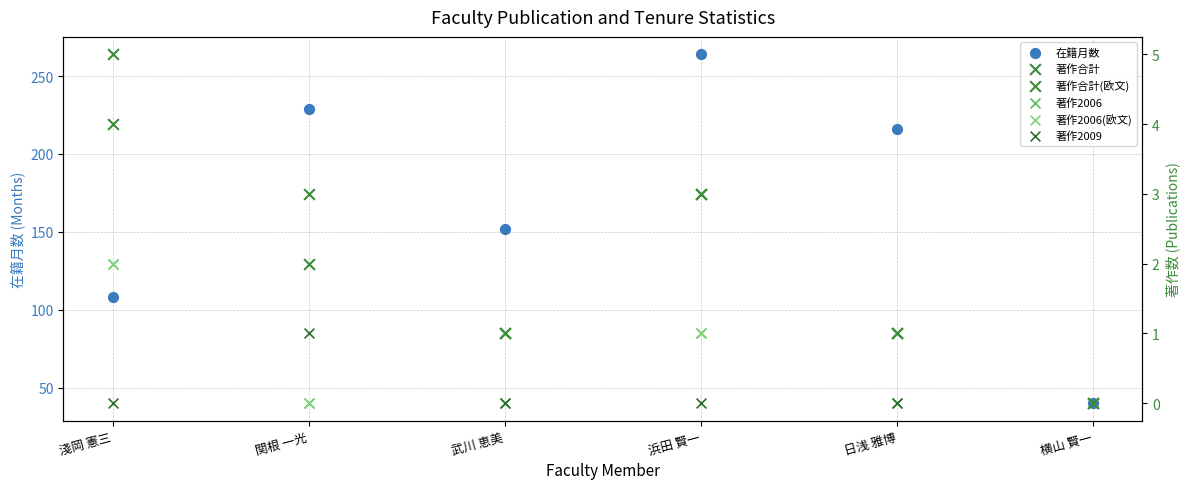

Which series contains the lowest Y value?

著作合計